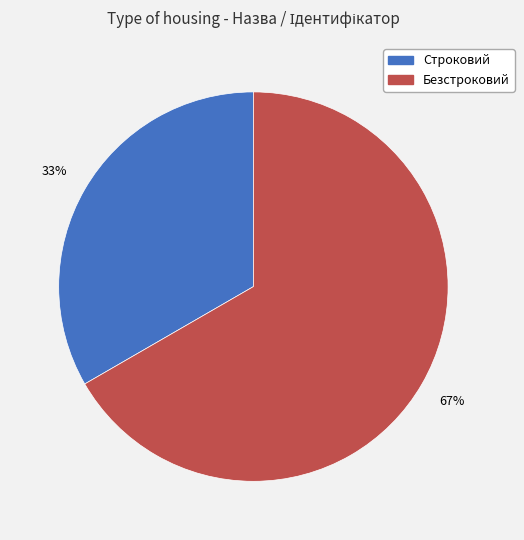

To the nearest percent, what portion does Безстроковий represent?

67%